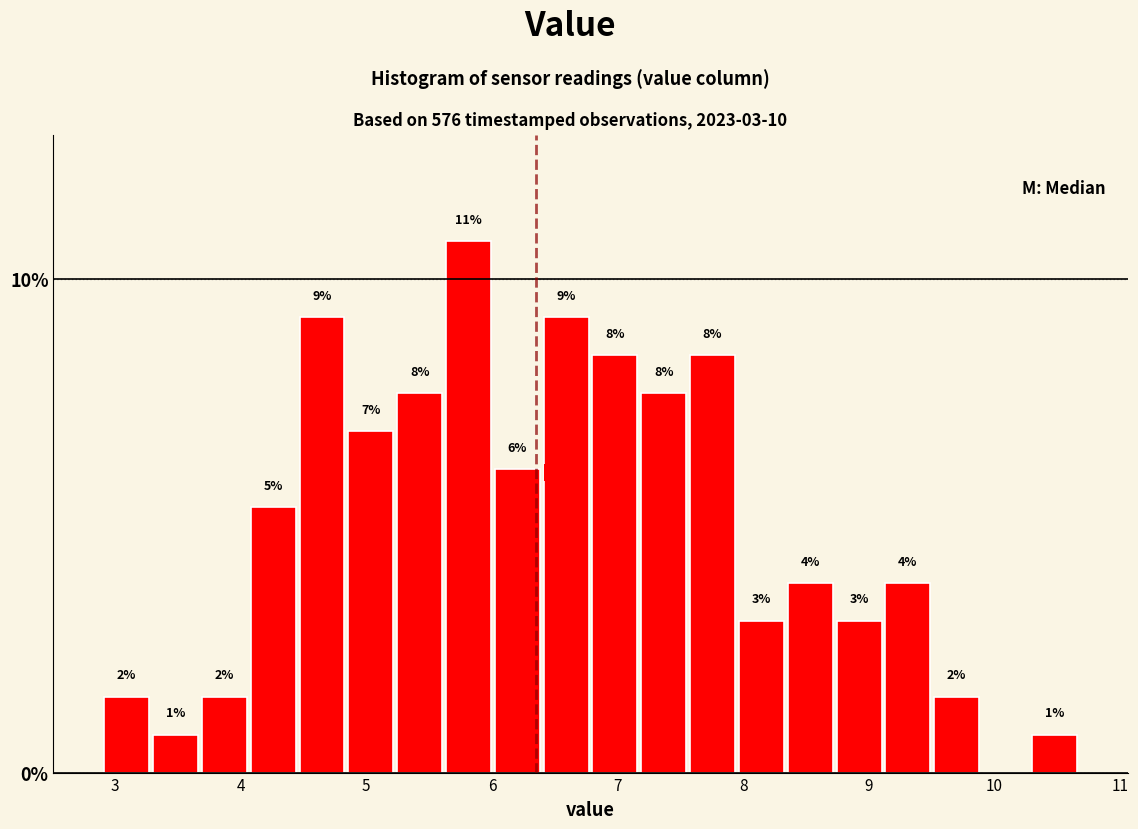

Around what value on the x-axis is the tallest bar? Give the approximate position of its centre, as read against the axis.

5.8